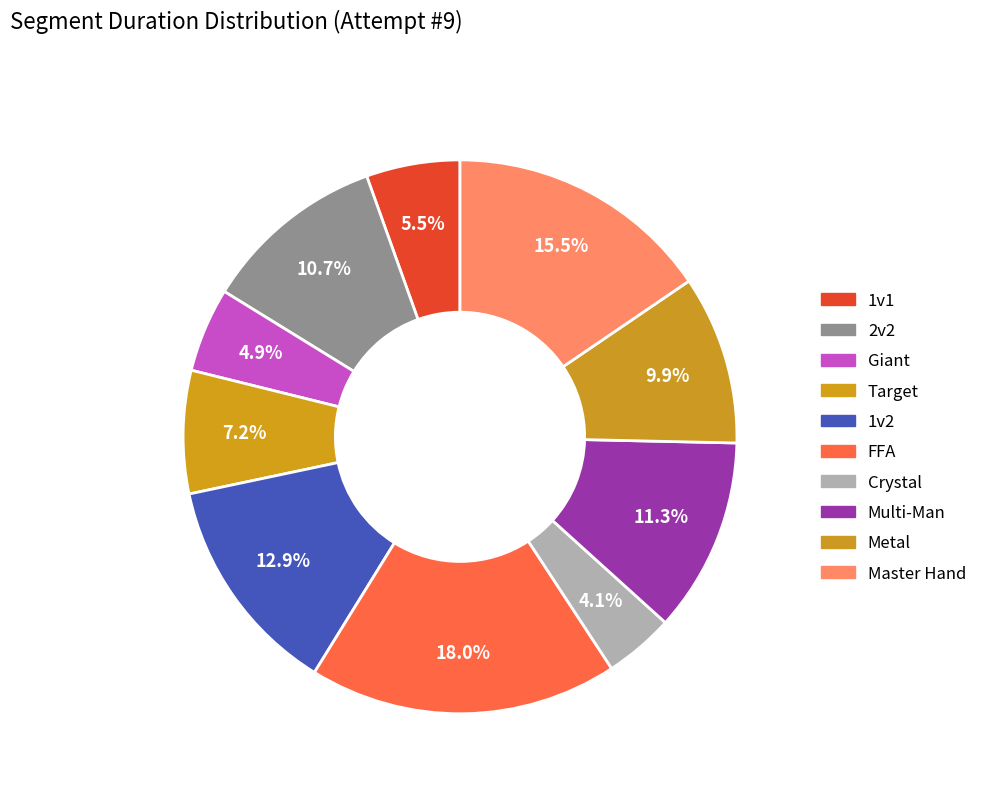

Is it true that Metal is 22% of the pie?

False